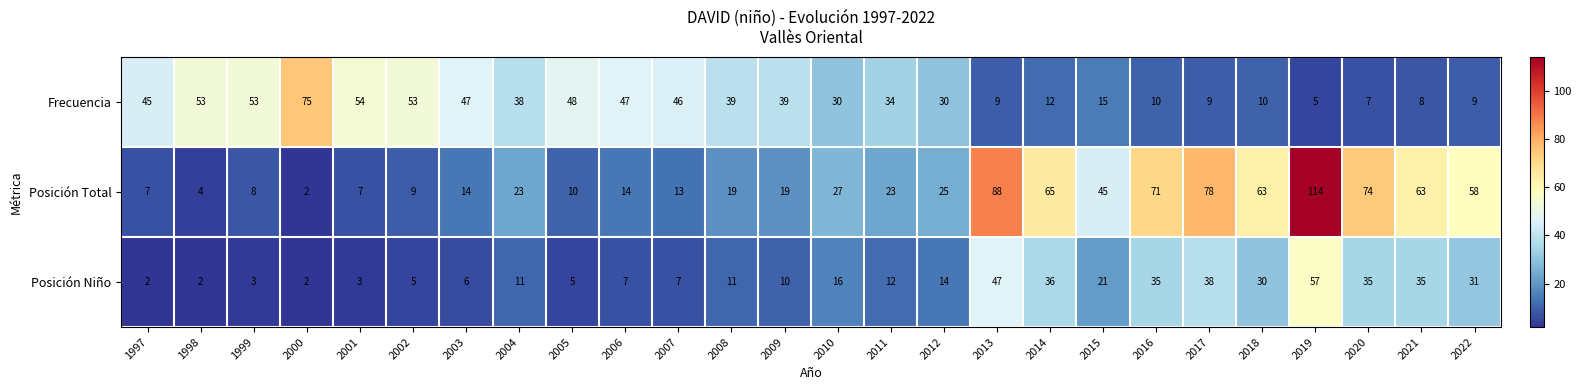

Is it true that Posición Total equals 27 at 2010?

True